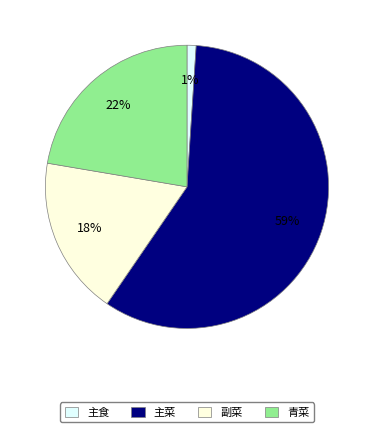

Is there any slice that represents more than half of the pie?

Yes